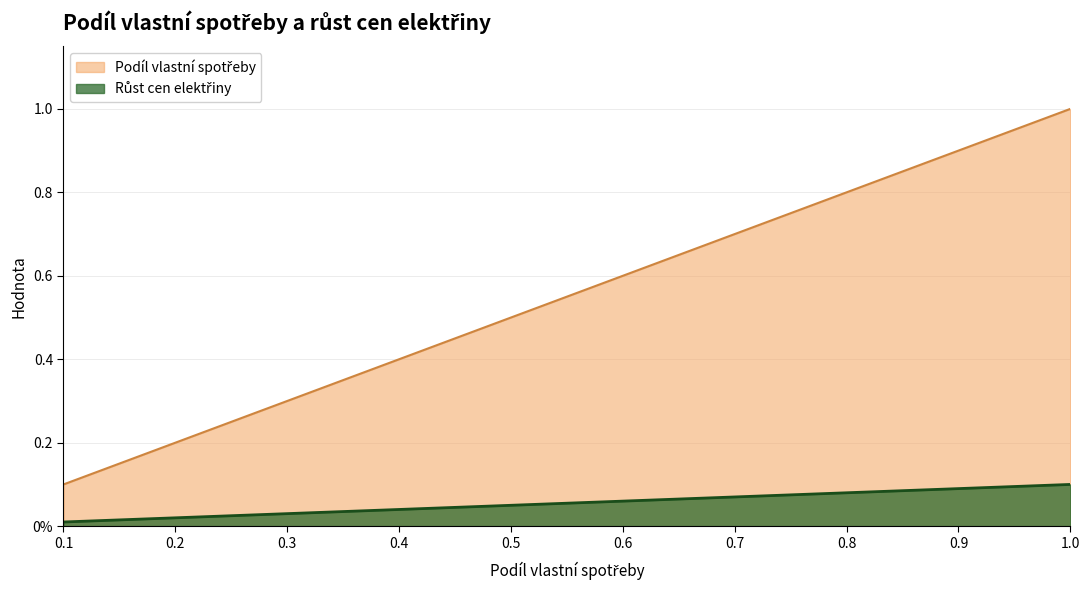

True or false: Podíl vlastní spotřeby and Růst cen elektřiny cross at least once.

False